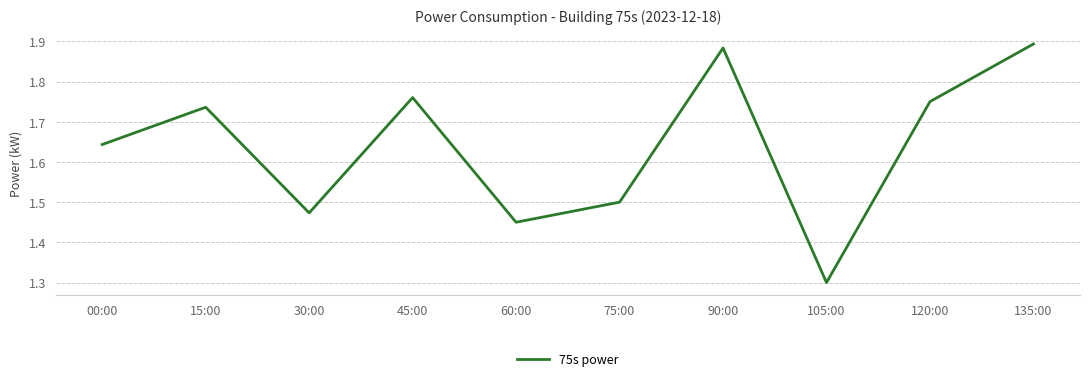

At which category does the data reach its first local peak?

15:00